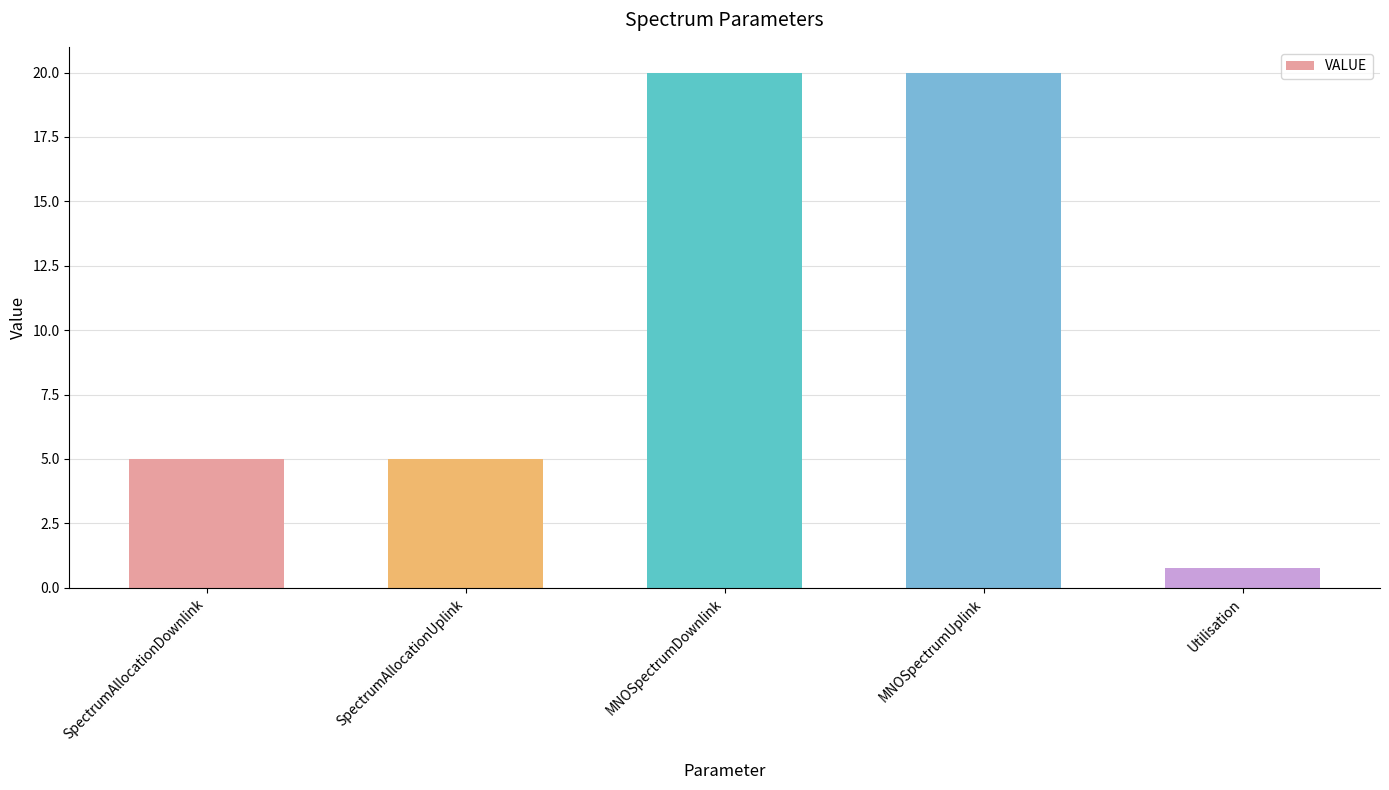

What is the minimum value shown in the chart?

0.8